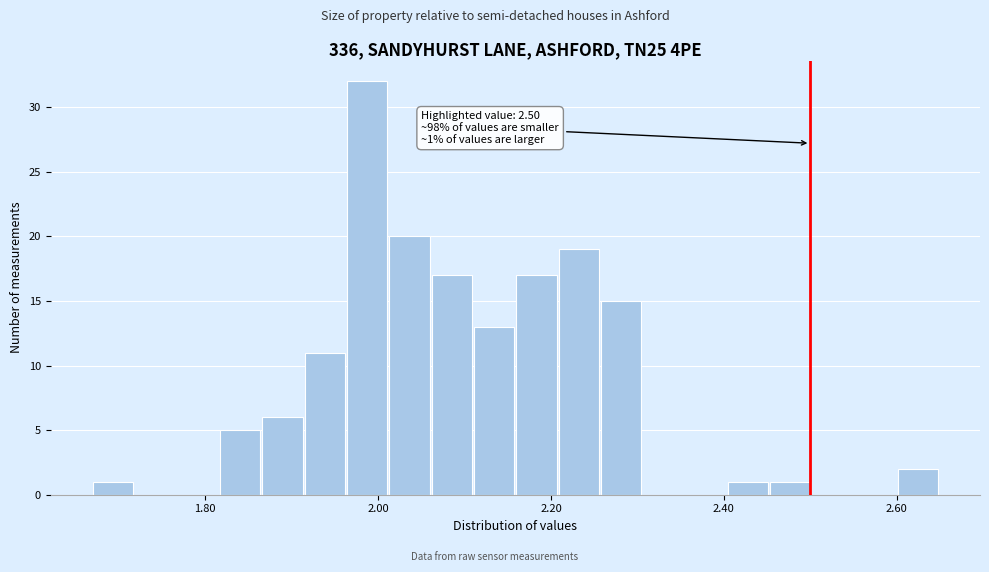

Read against the x-axis, roughly where is the centre of the tallest bar?

1.98